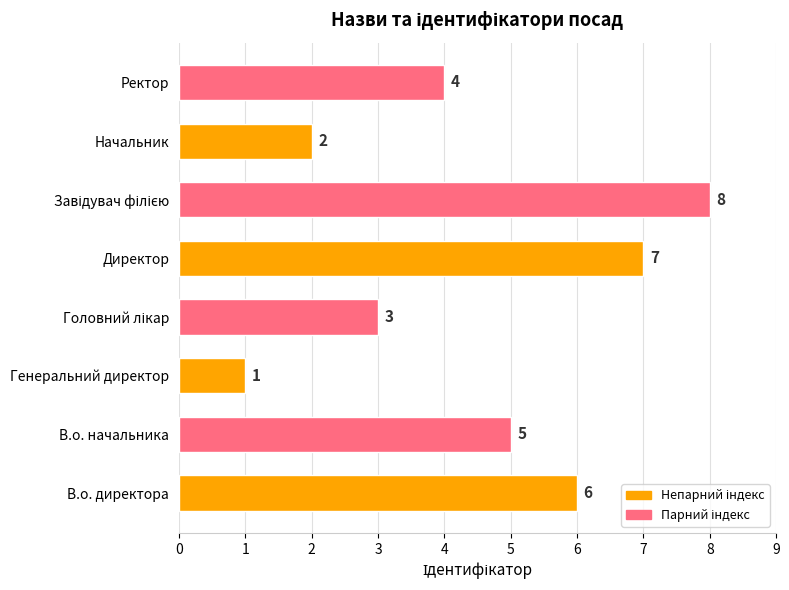

What is the change in value from Директор to Ректор?

-3